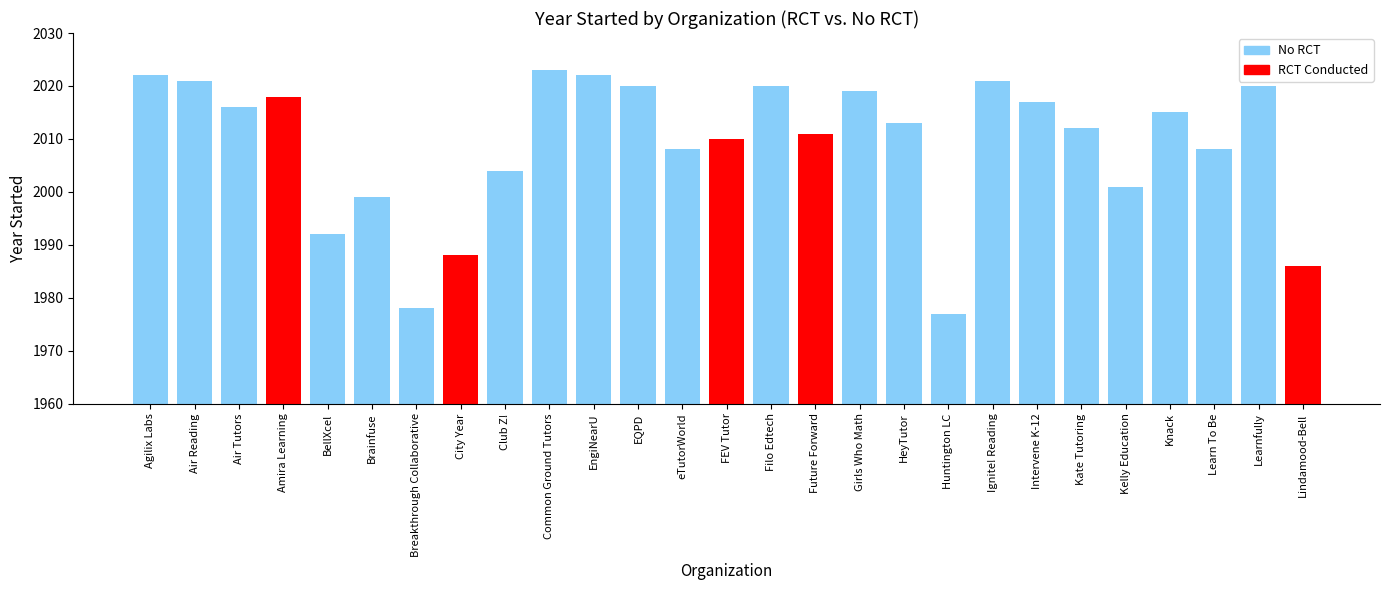

What is the change in value from 9 to 24?

-15